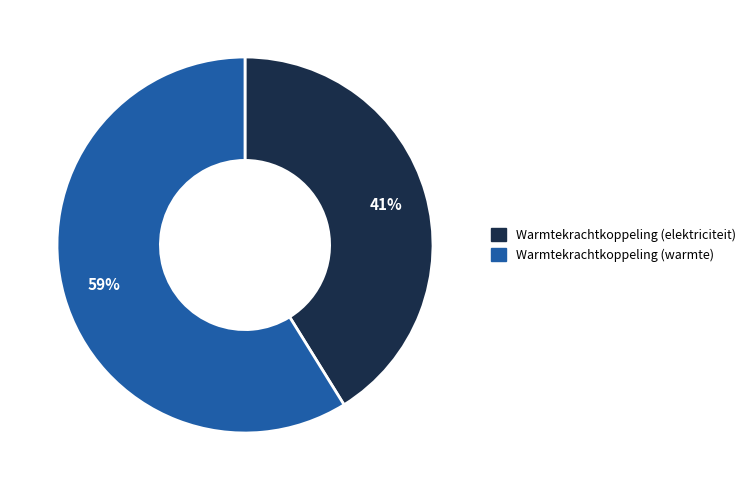

To the nearest percent, what is the average slice percentage?

50%